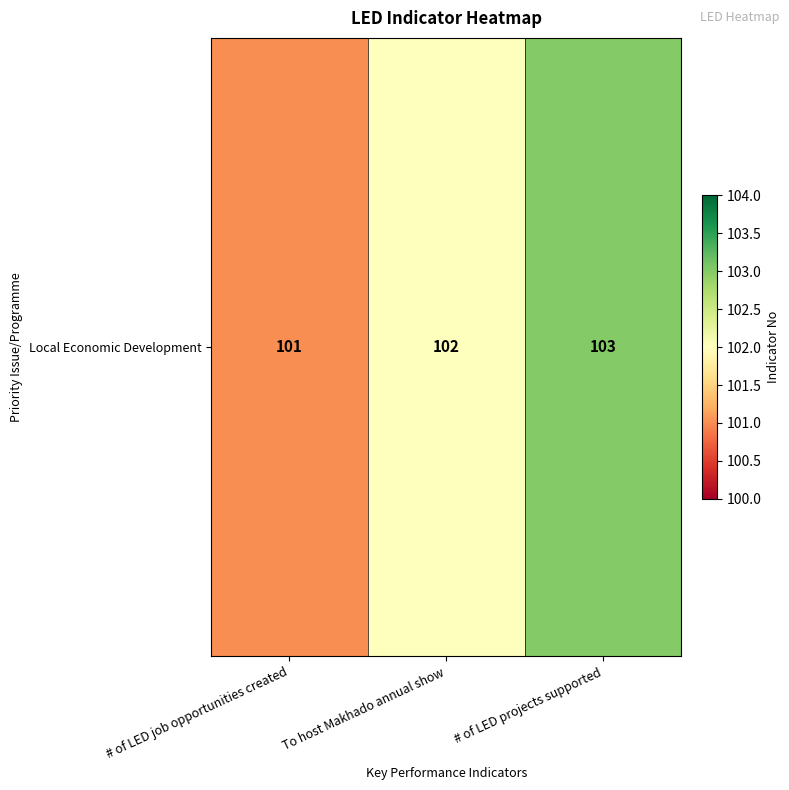

True or false: the data shows 68 at To host Makhado annual show.

False